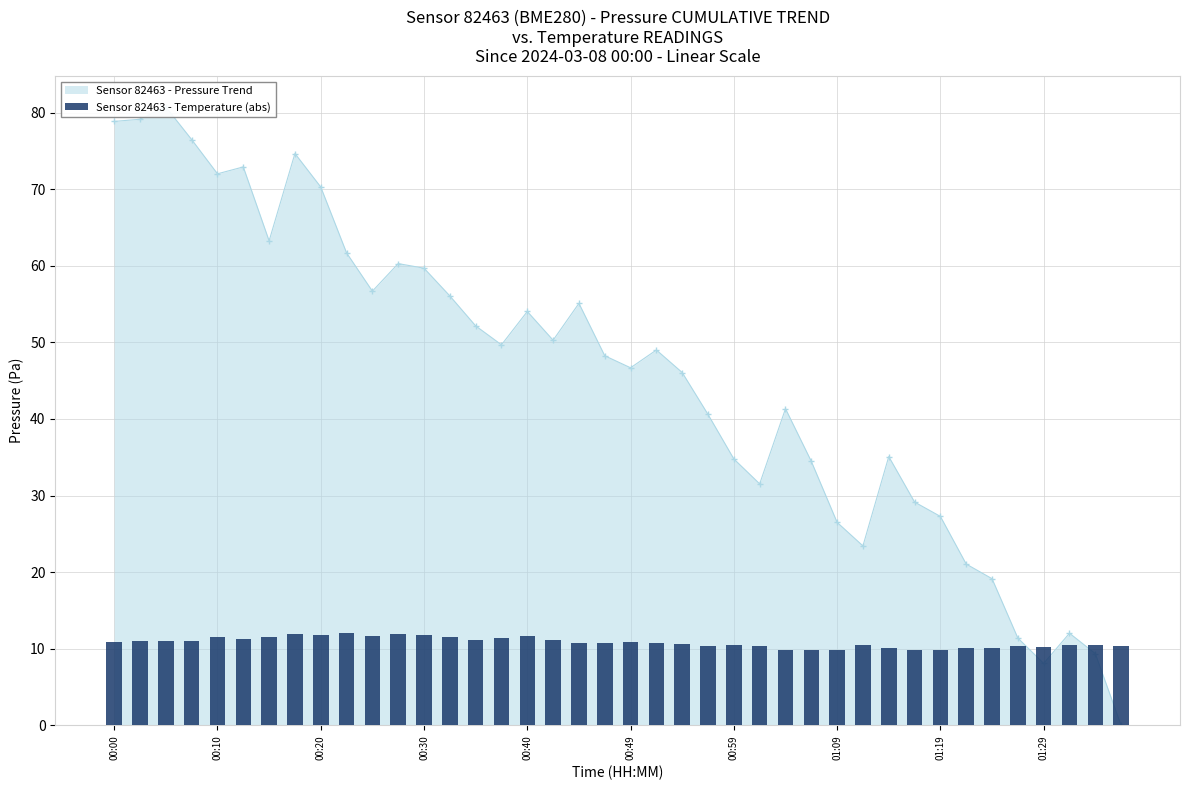

What is the difference between the values at 00:59 and 23?

1.1